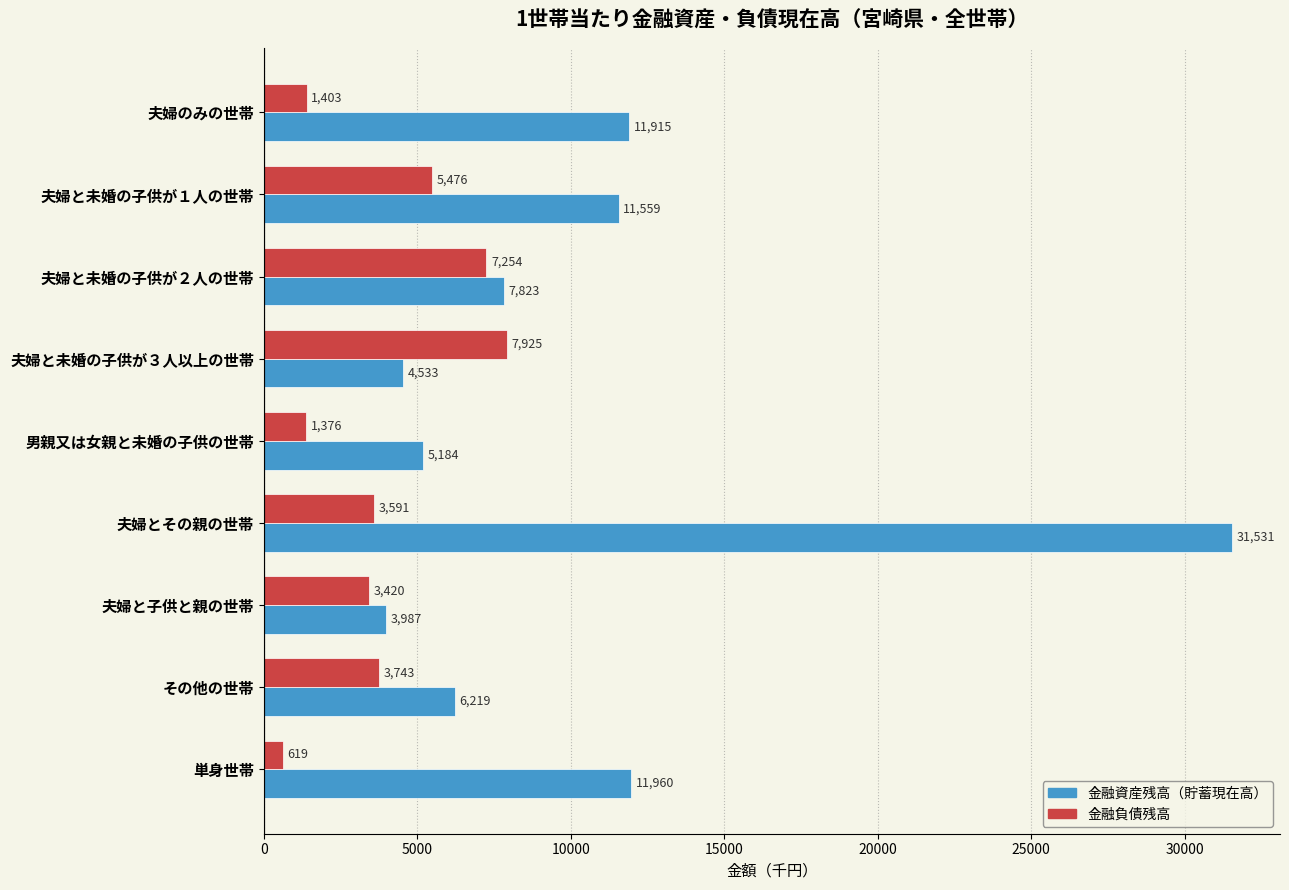

Which series has the widest spread of values?

金融資産残高（貯蓄現在高）